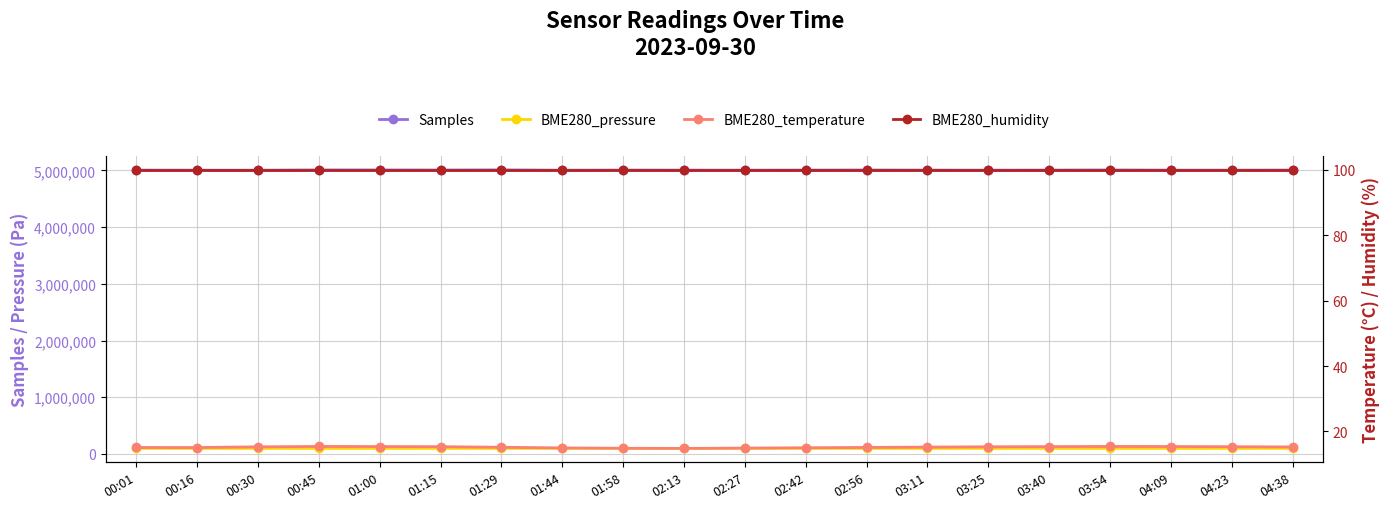

The value of BME280_temperature at 00:01 is 15.1. True or false?

True